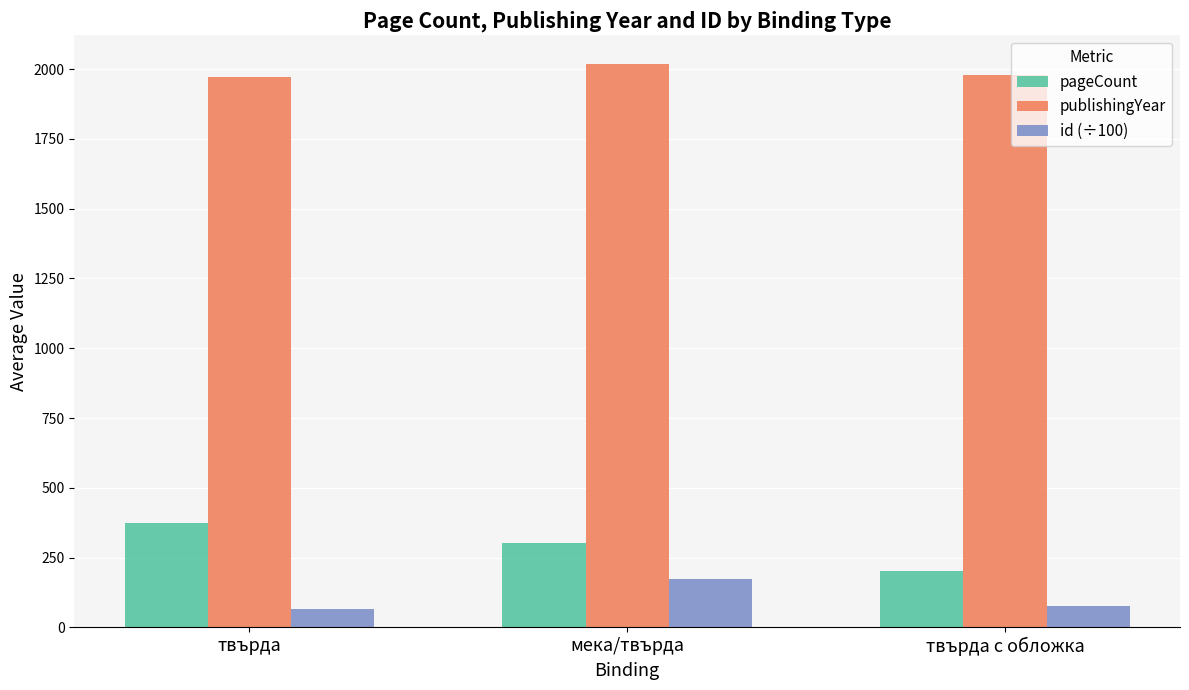

What is the minimum value for pageCount?

203